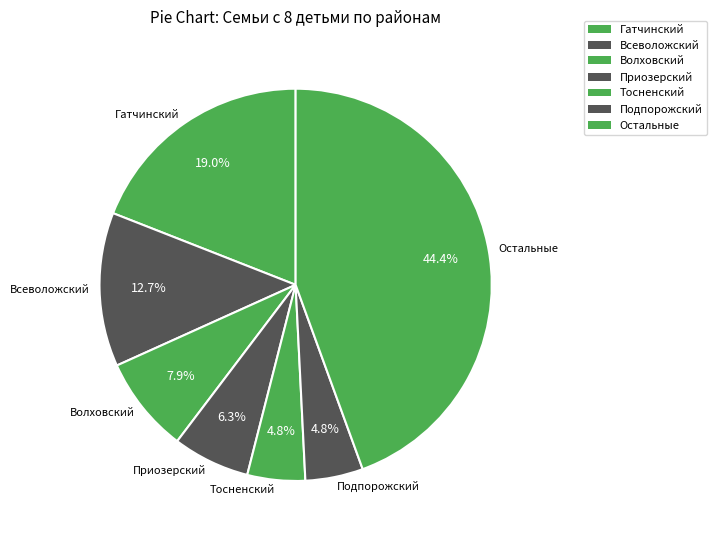

Is Подпорожский the majority of the pie?

No